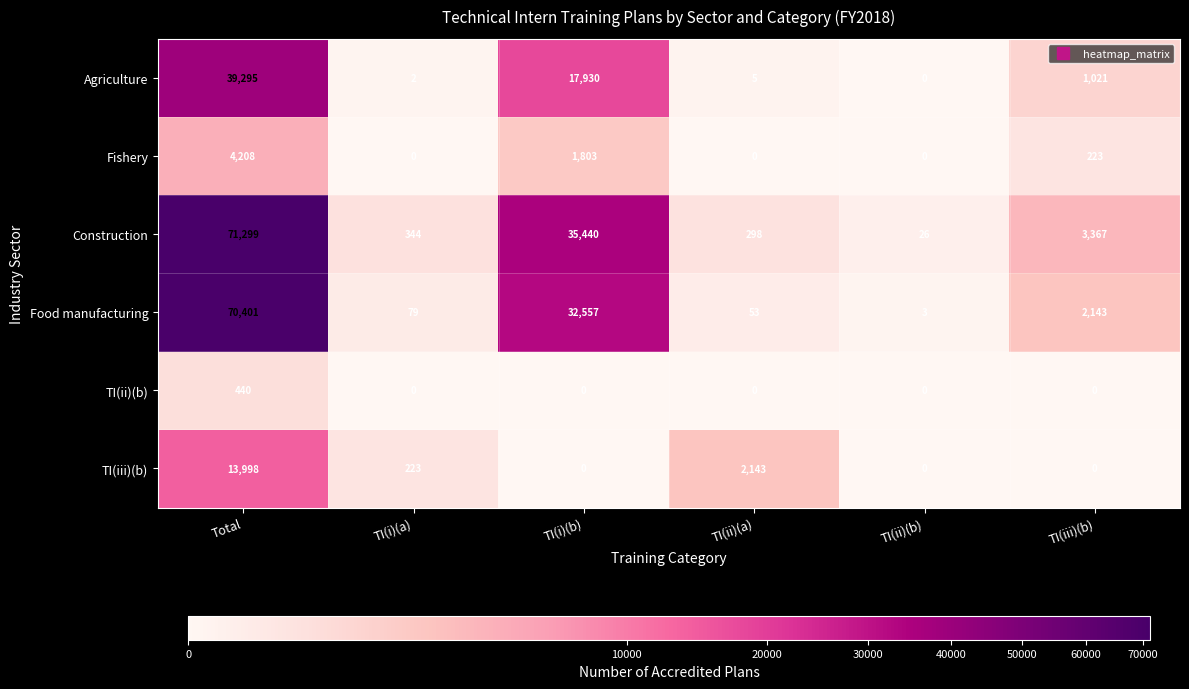

Which series has the widest spread of values?

Construction